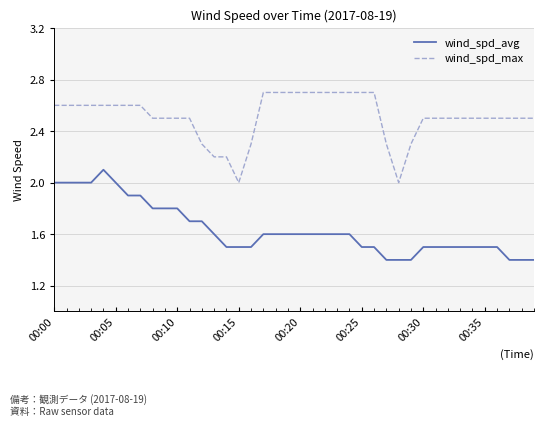

What is the minimum value for wind_spd_max?

2.0